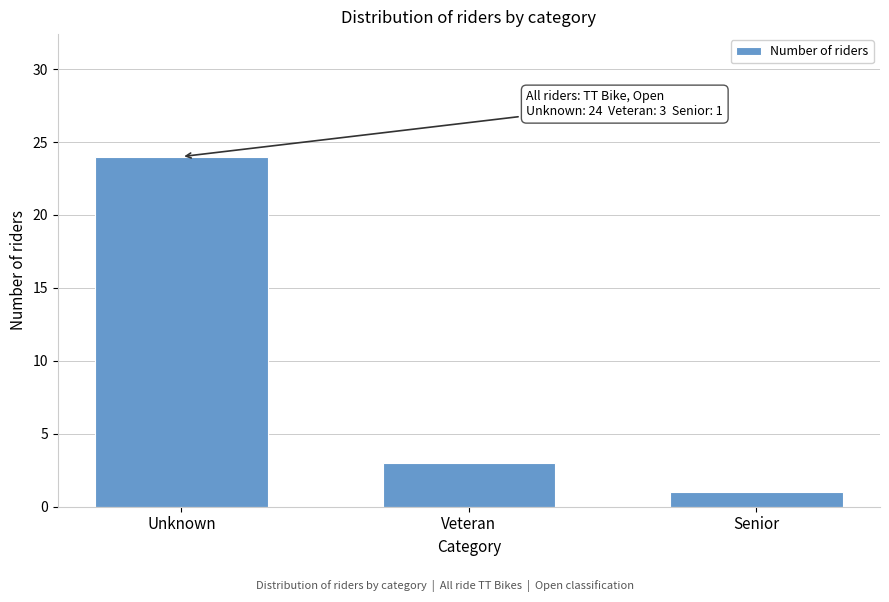

Reading left to right, transcribe all the data shown in this chart.

Unknown=24	Veteran=3	Senior=1